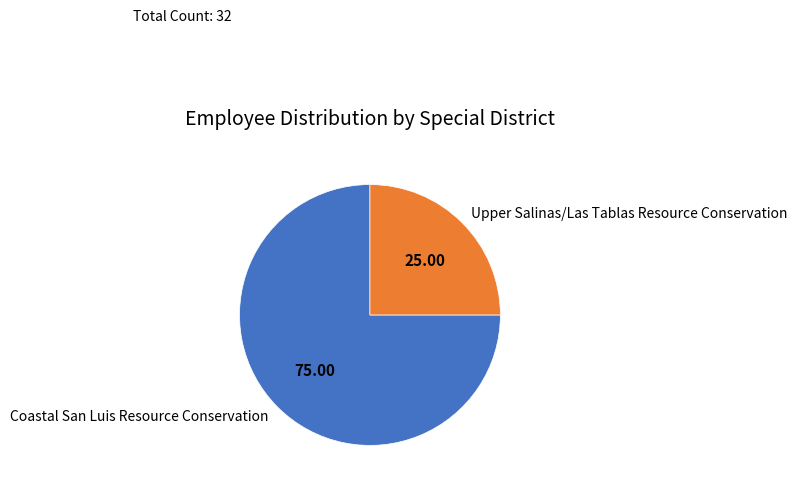

Which has a higher value, Upper Salinas/Las Tablas Resource Conservation or Coastal San Luis Resource Conservation?

Coastal San Luis Resource Conservation